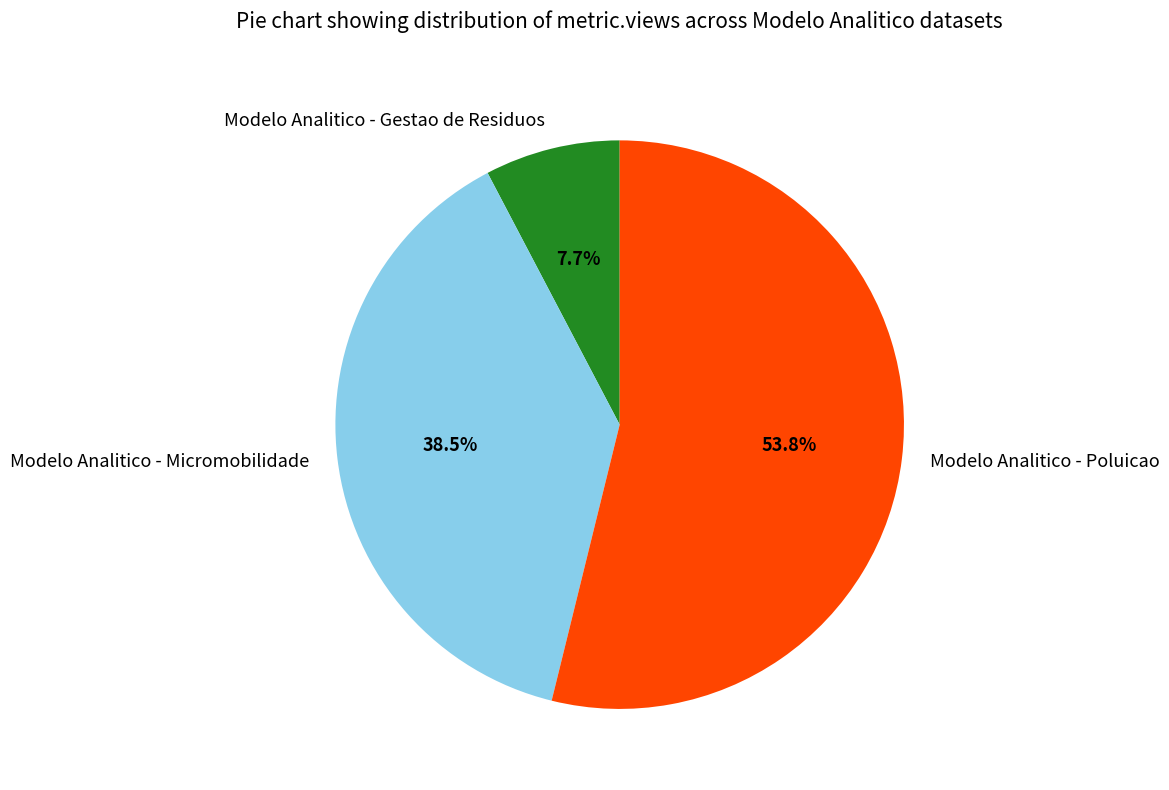

Combined, what portion of the pie is Modelo Analitico - Poluicao and Modelo Analitico - Micromobilidade?

92.3%